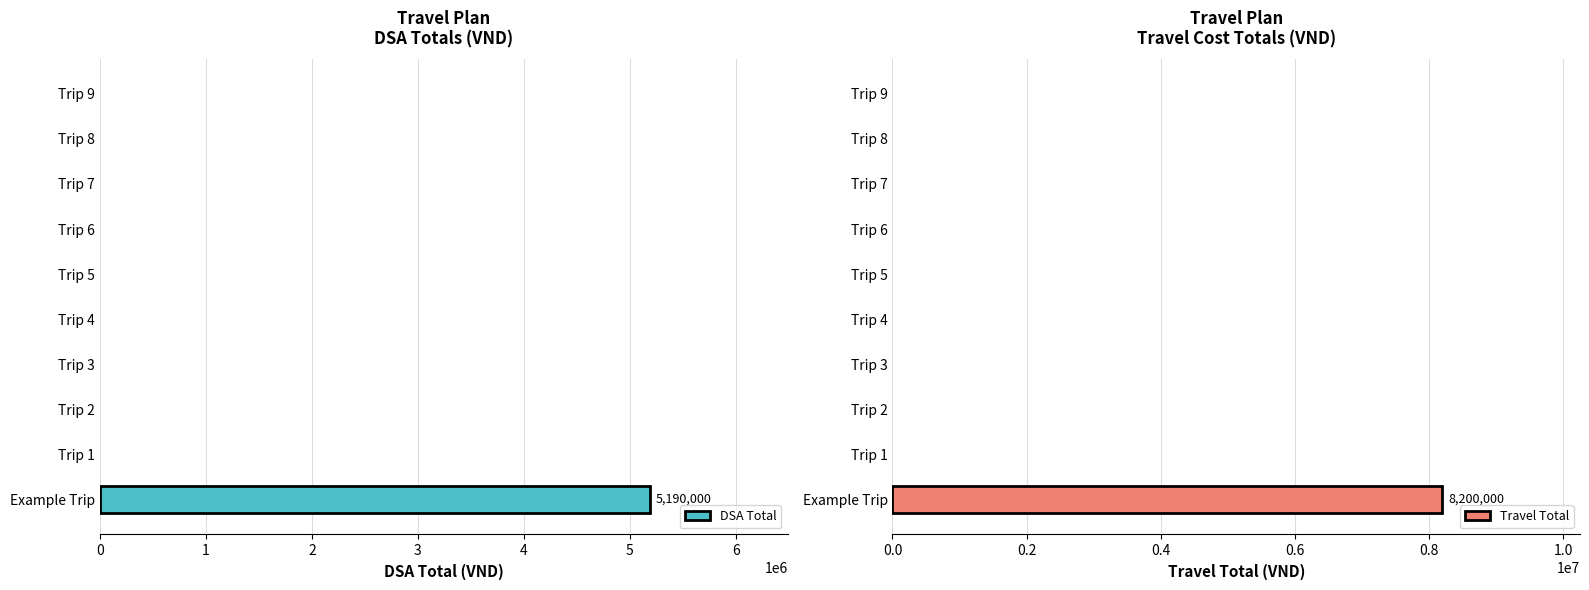

What is the average value of the DSA Total series?

519000